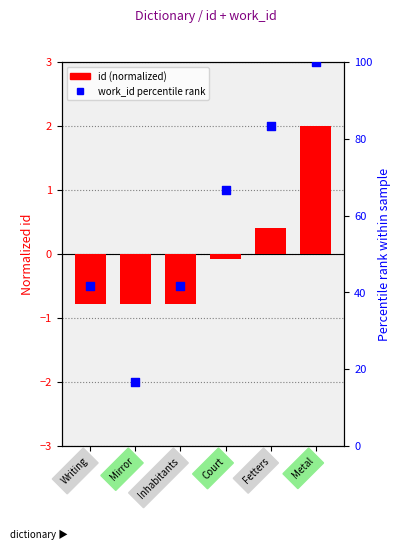

At which category is the sum across all series the highest?

Metal